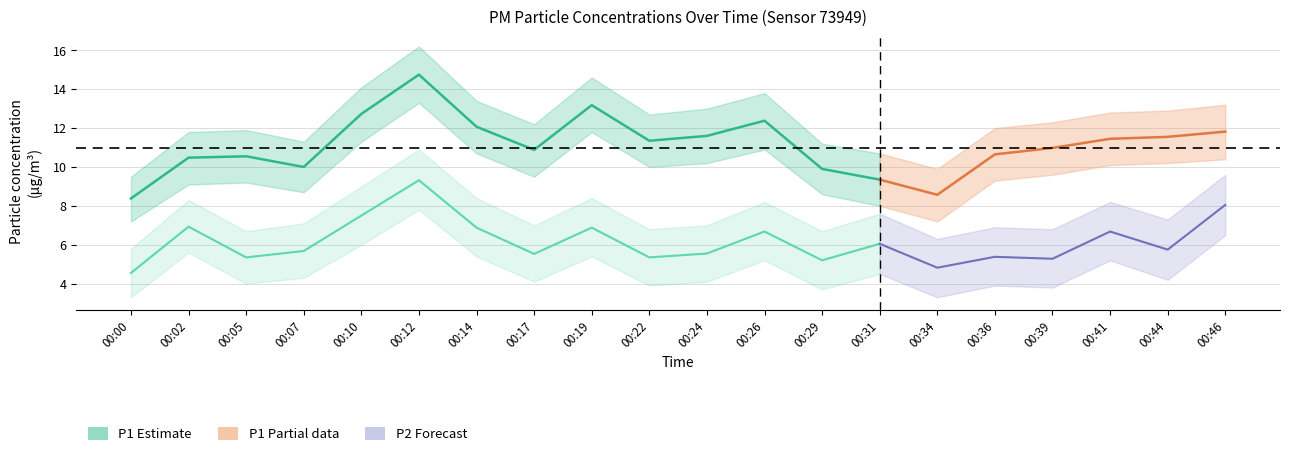

What is the spread (max minus min) of values at 00:26?

8.6